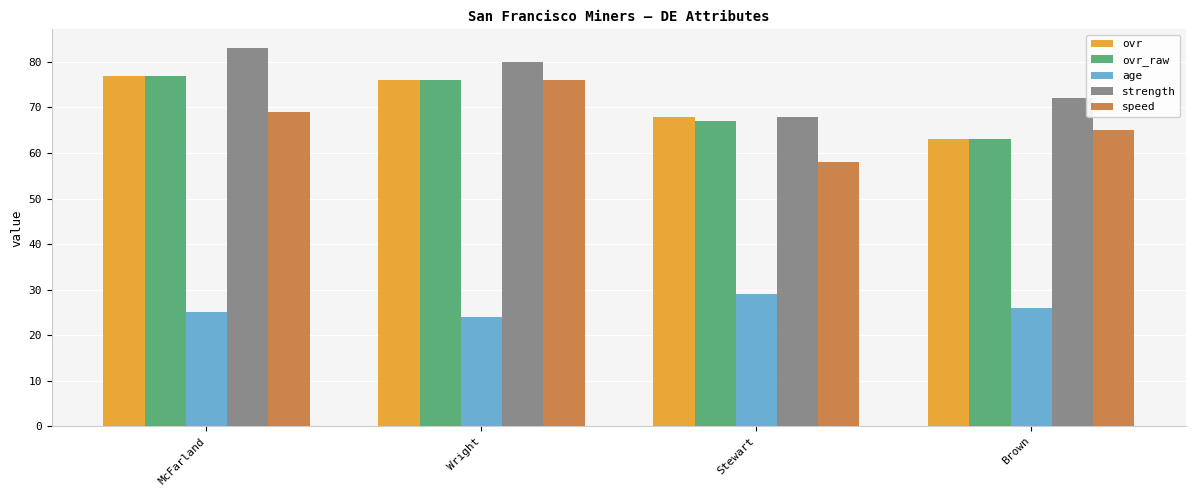

What is the total value across all series at Stewart?

290